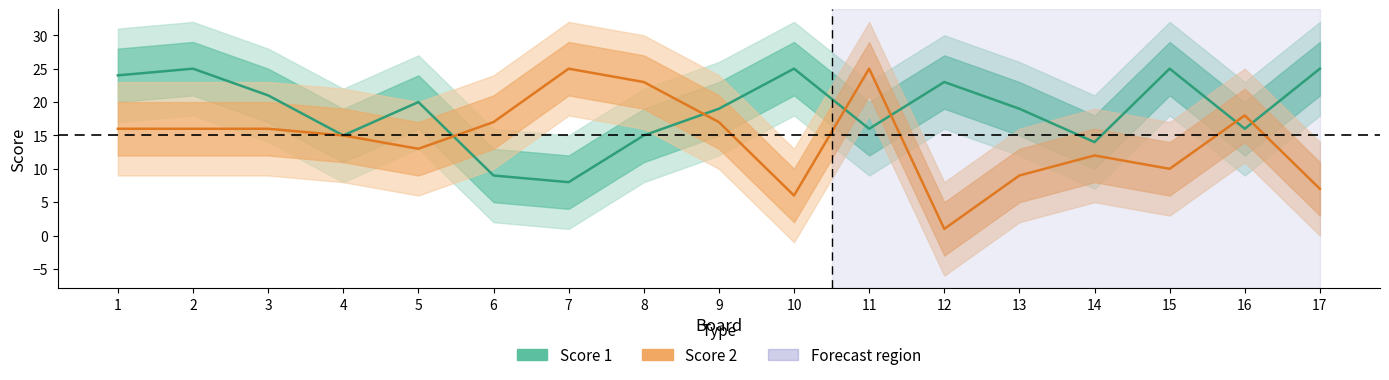

How many values in the Score 2 series are below 16?

8